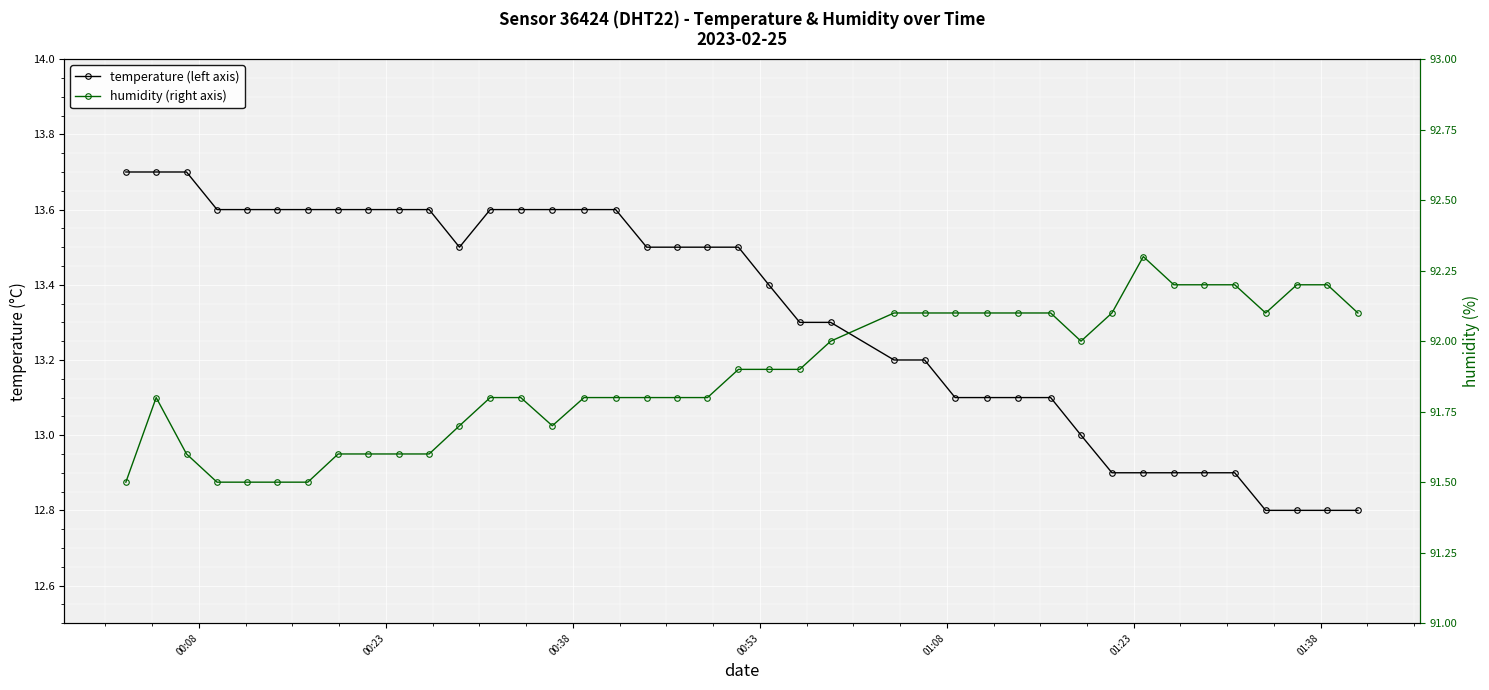

True or false: temperature (left axis) and humidity (right axis) intersect in this chart.

False